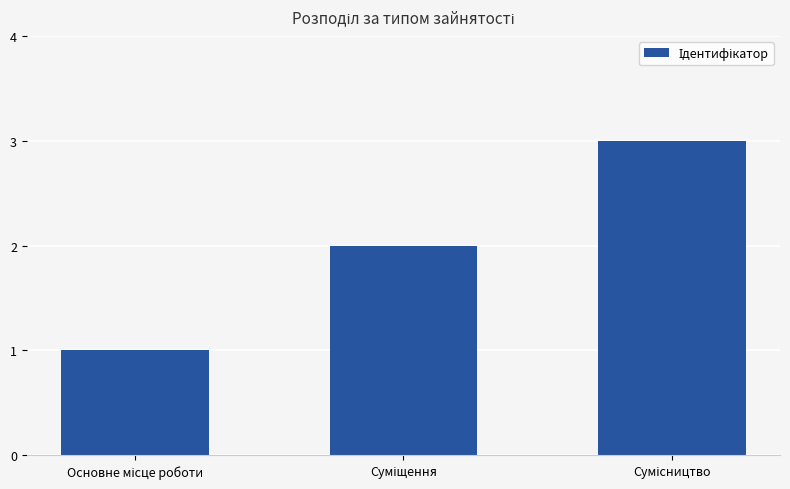

What is the maximum value shown in the chart?

3